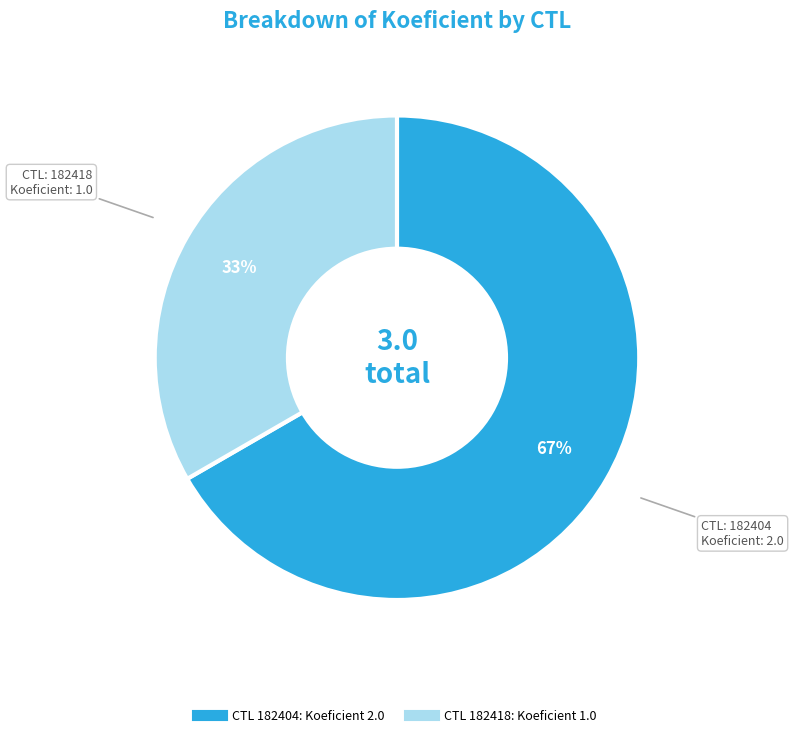

Count the number of slices in the pie.

2